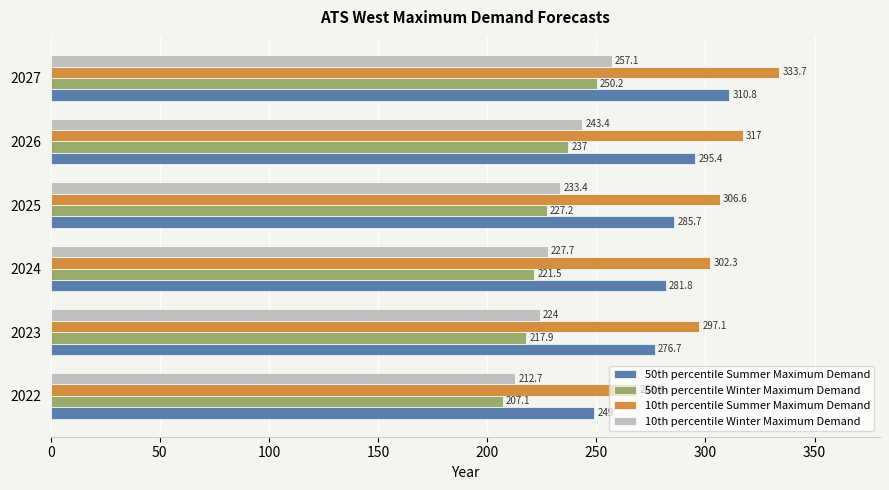

List the labels in order of 10th percentile Winter Maximum Demand value, smallest first.

2022, 2023, 2024, 2025, 2026, 2027